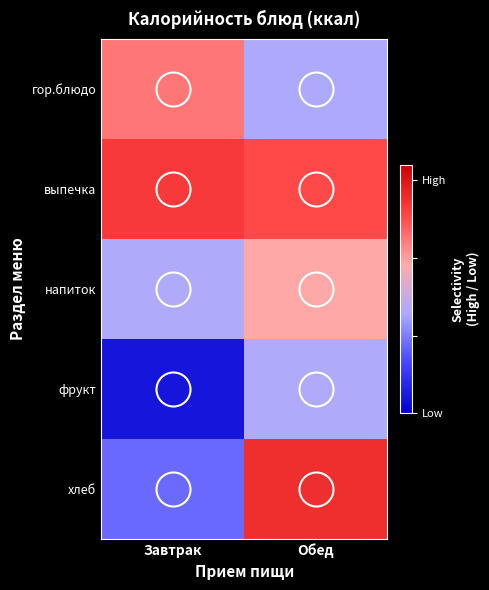

Reading left to right, extract all data points from this chart.

гор.блюдо: Завтрак=162.3	Обед=115.6
выпечка: Завтрак=182.6	Обед=176.4
напиток: Завтрак=116.2	Обед=146.7
фрукт: Завтрак=60.3	Обед=116.2
хлеб: Завтрак=94.0	Обед=188.0